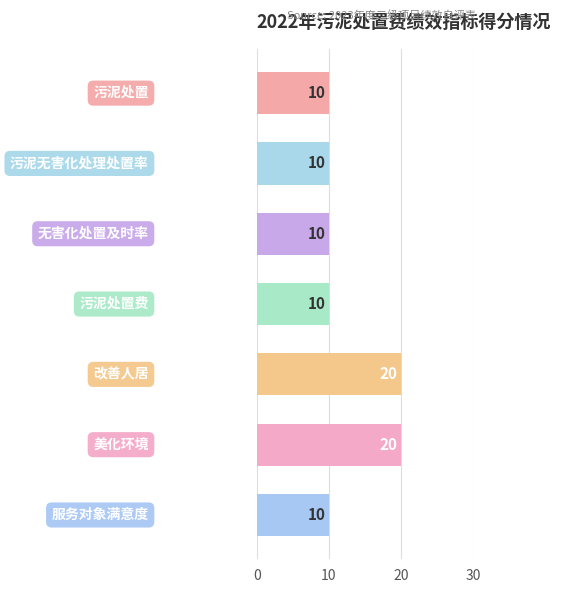

How many values are between 10 and 20?

7